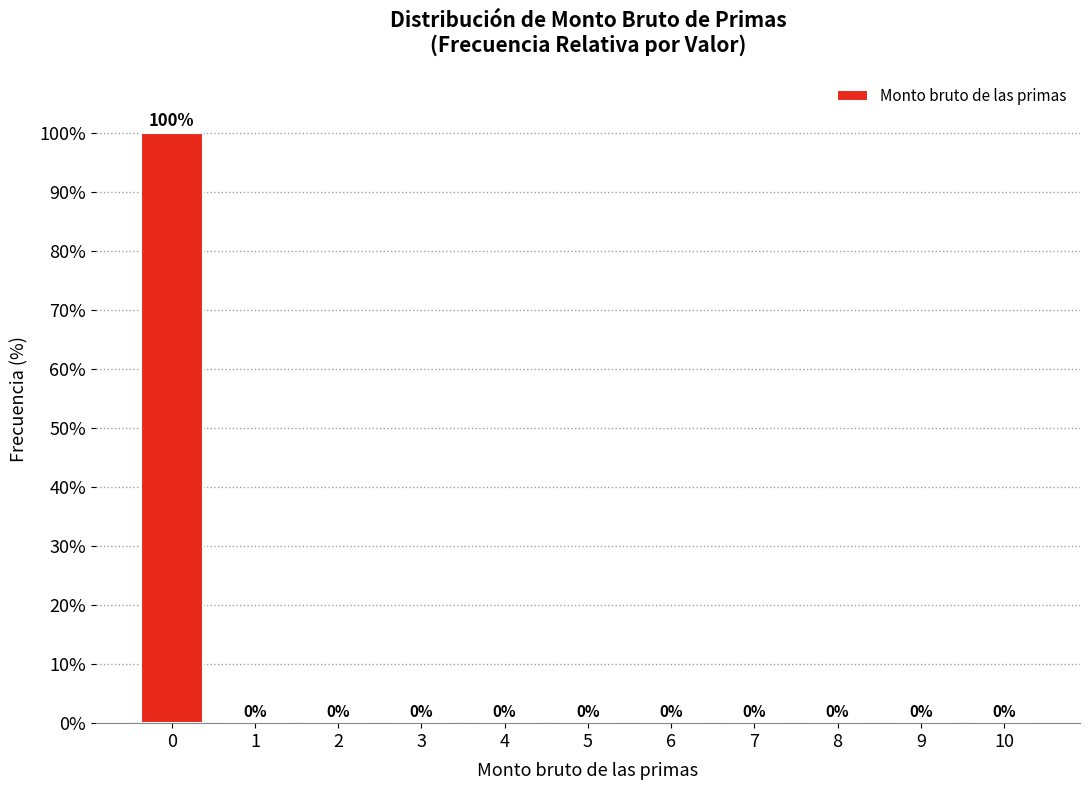

How tall is the bar that spans -0.5 to 0.5 on the x-axis?

100